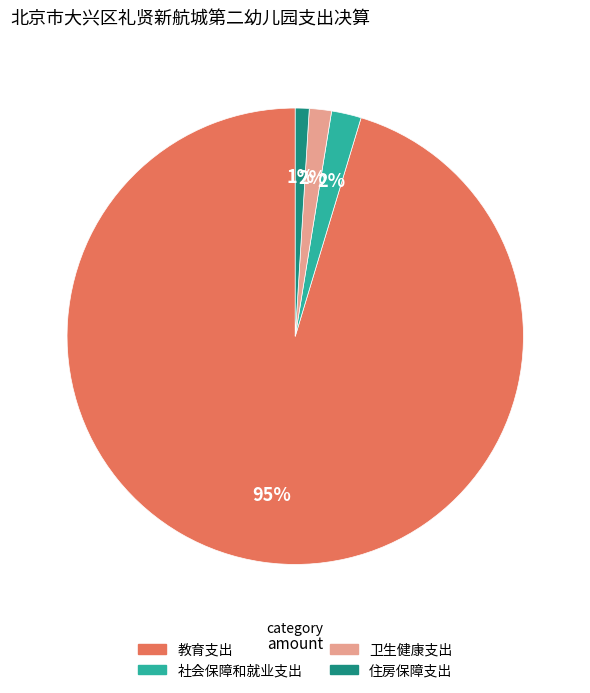

Between 住房保障支出 and 社会保障和就业支出, which is larger?

社会保障和就业支出